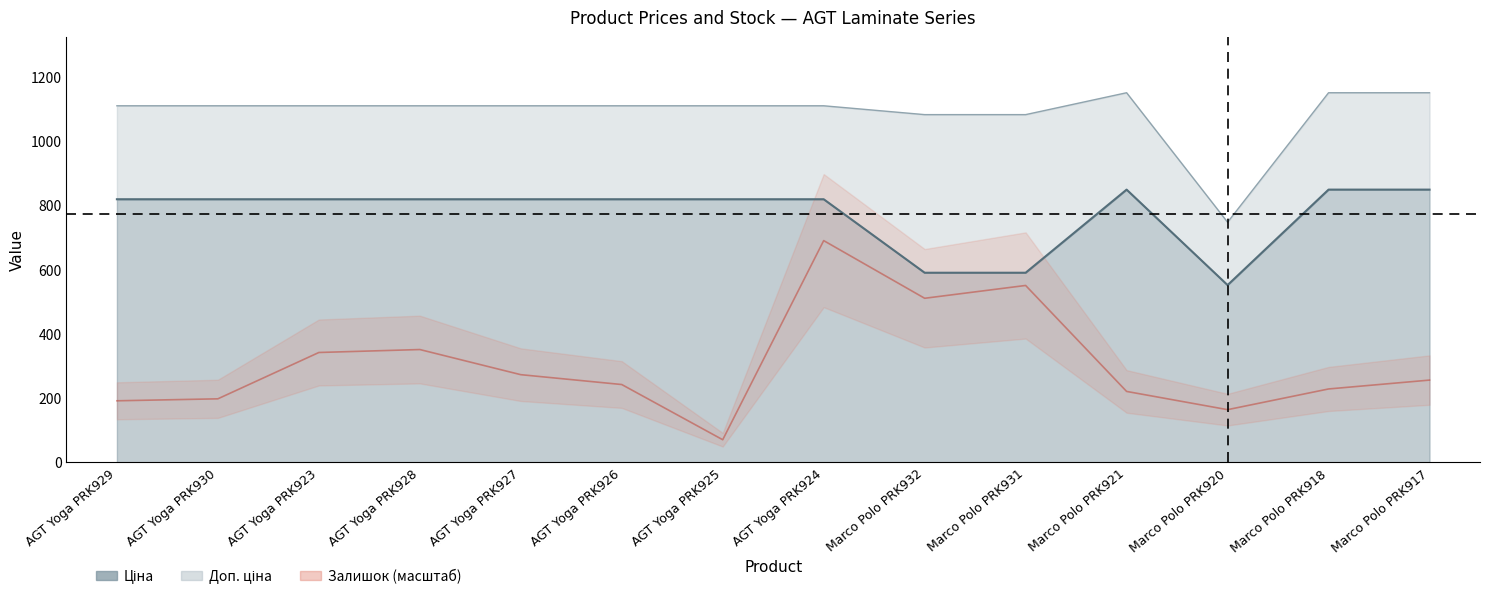

How many data points in Ціна are less than 818?

3